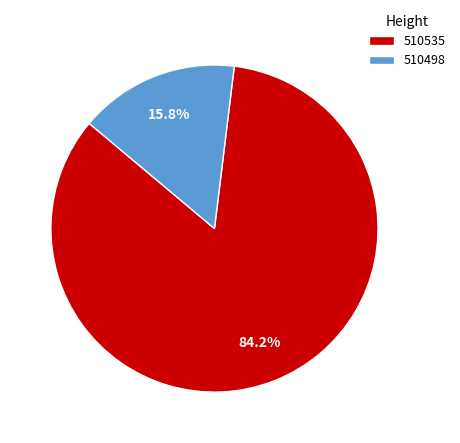

To the nearest percent, what portion does 510498 represent?

16%